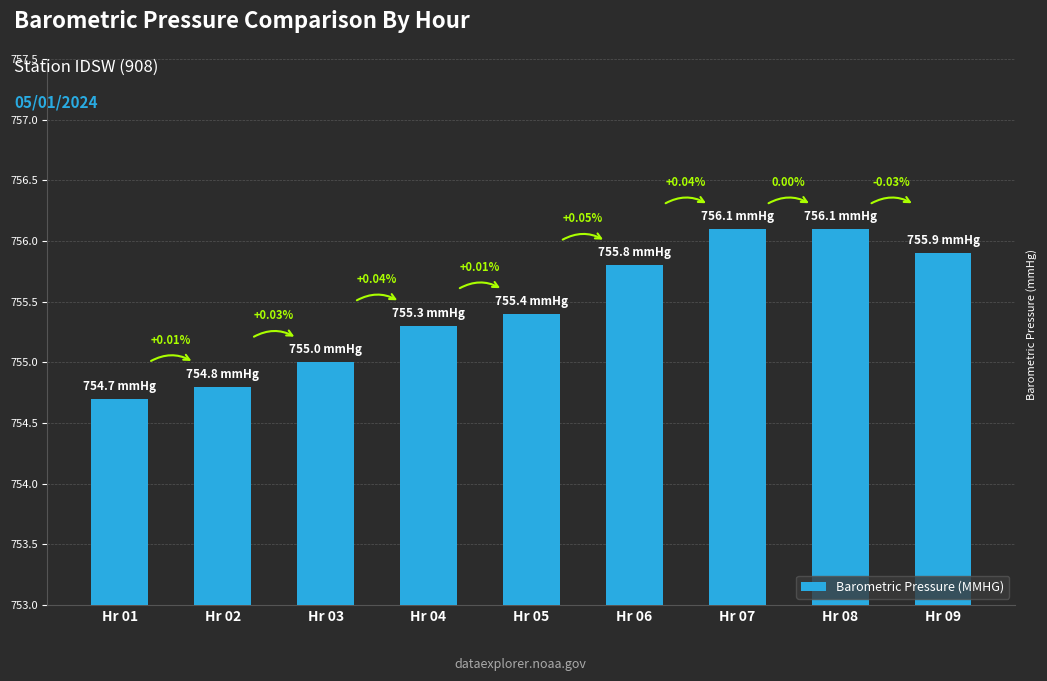

Reading right to left, transcribe all the data shown in this chart.

Hr 09=755.9	Hr 08=756.1	Hr 07=756.1	Hr 06=755.8	Hr 05=755.4	Hr 04=755.3	Hr 03=755.0	Hr 02=754.8	Hr 01=754.7